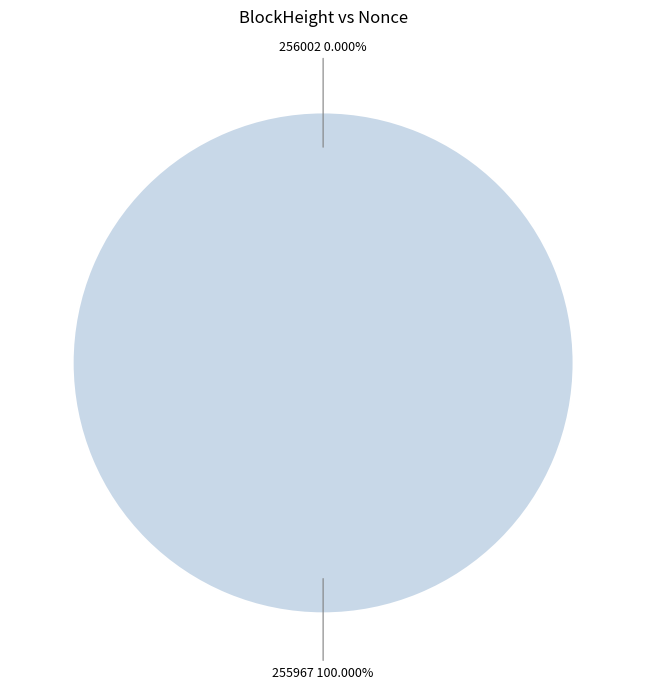

Which category has the smallest portion of the pie?

256002